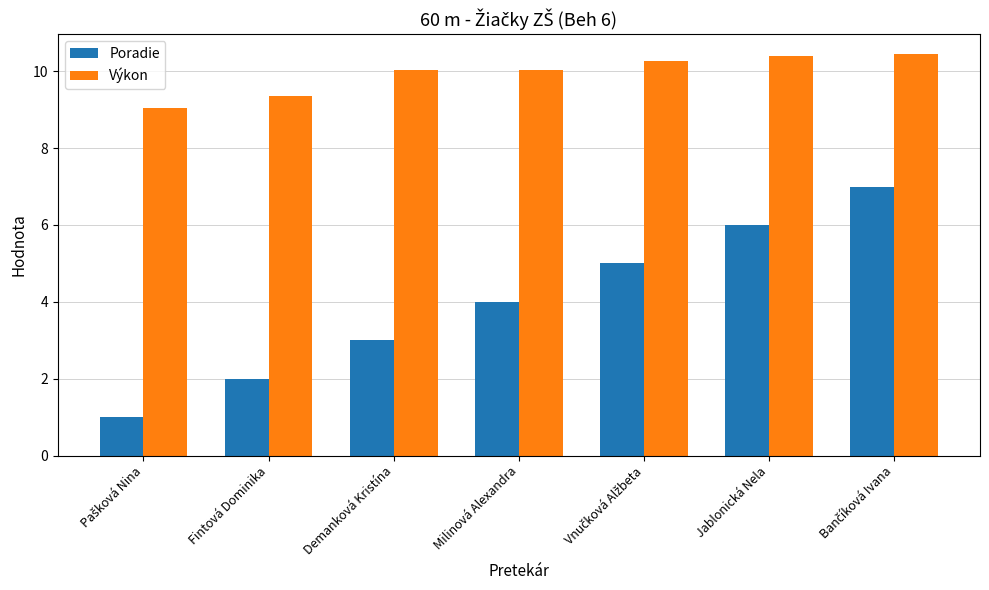

What are all the series names shown in the legend?

Poradie, Výkon